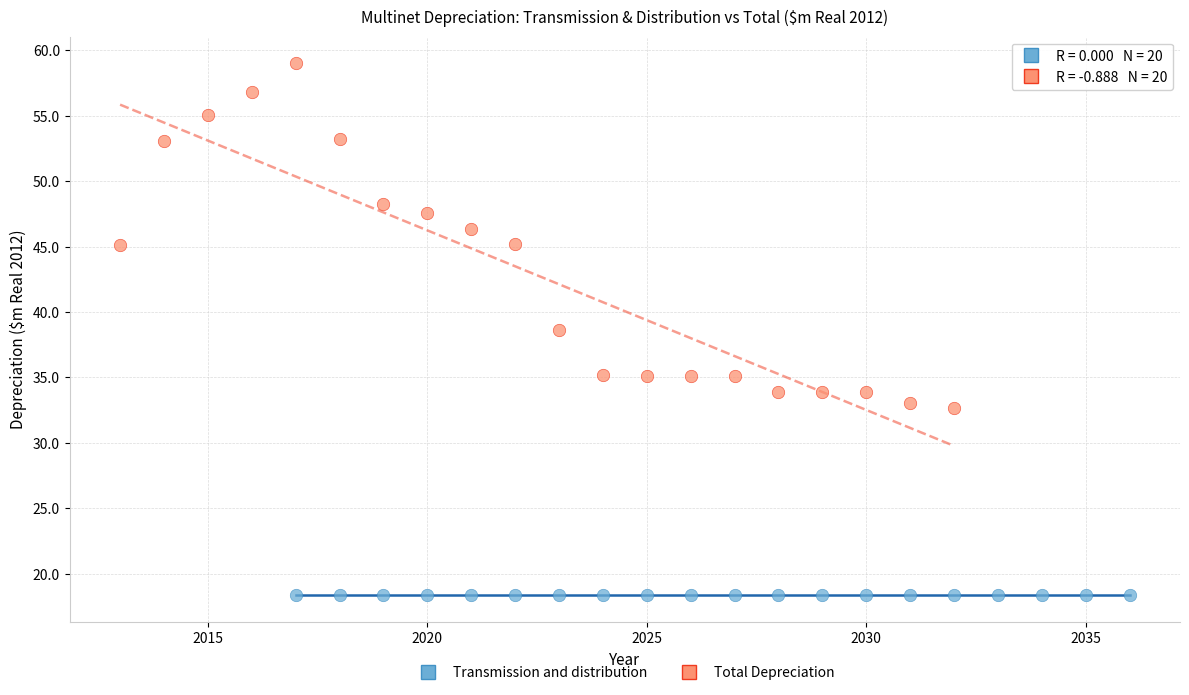

Which series contains the highest Y value?

Total Depreciation